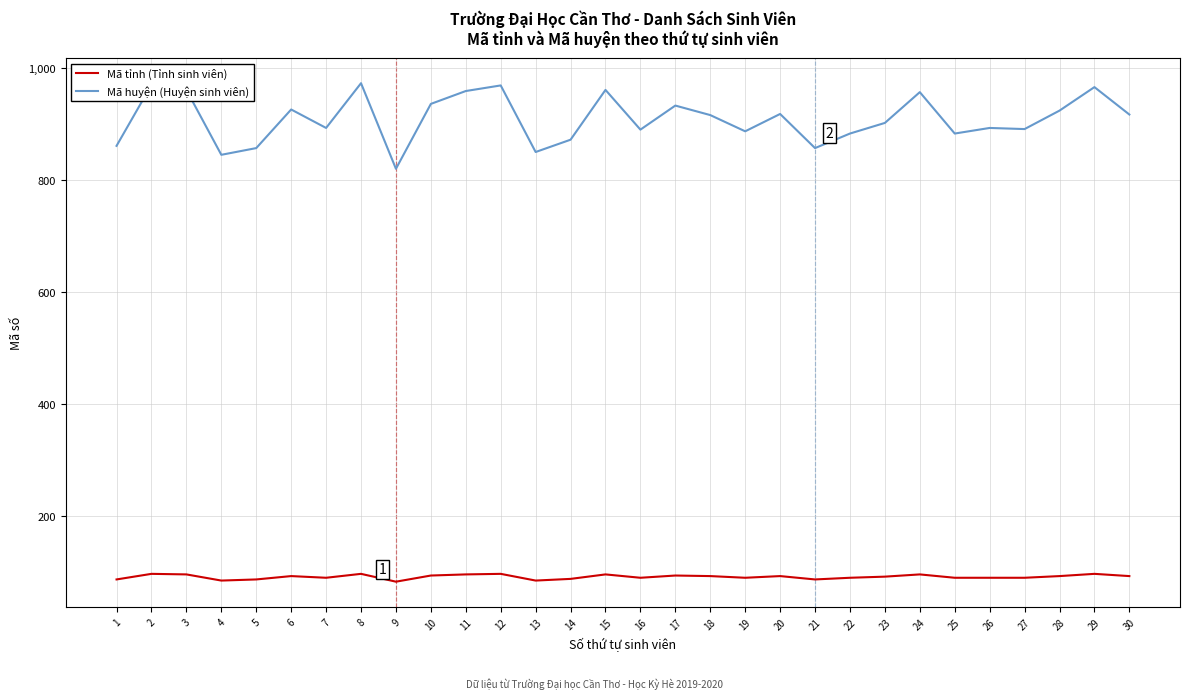

True or false: Mã huyện (Huyện sinh viên) has a value of 1205 at 28.

False